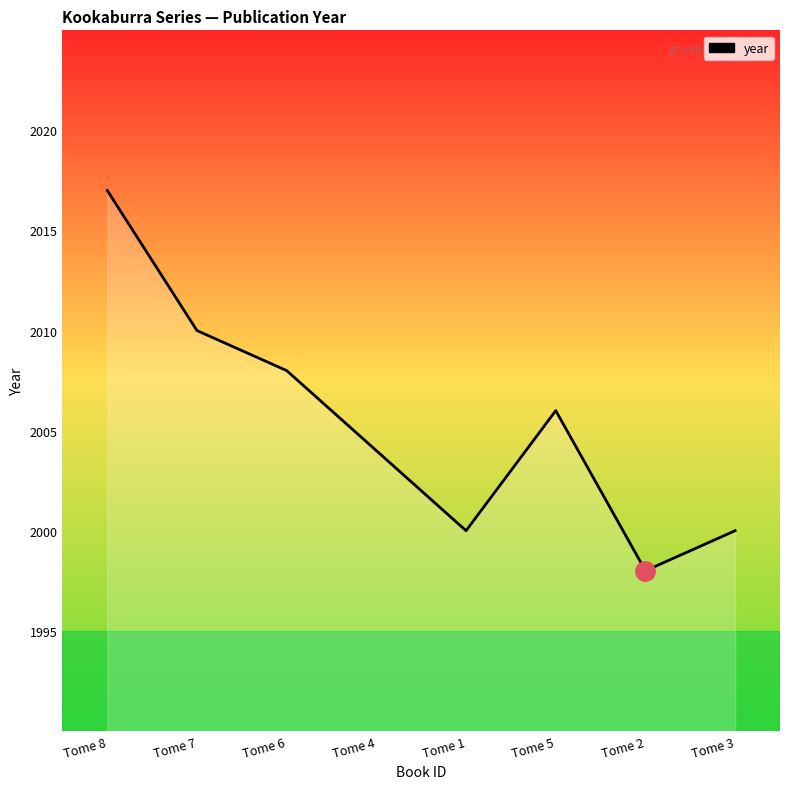

What is the change in value from Tome 7 to Tome 6?

-2